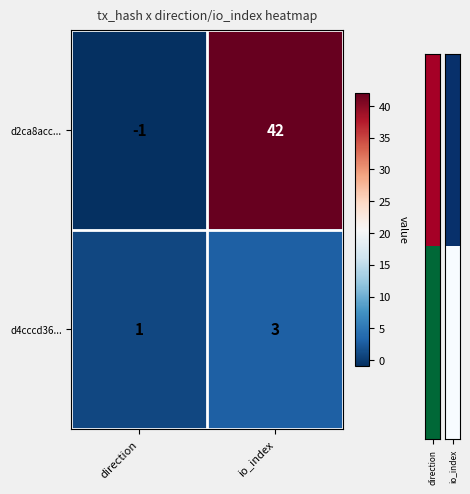

What is the spread (max minus min) of values at direction?

2